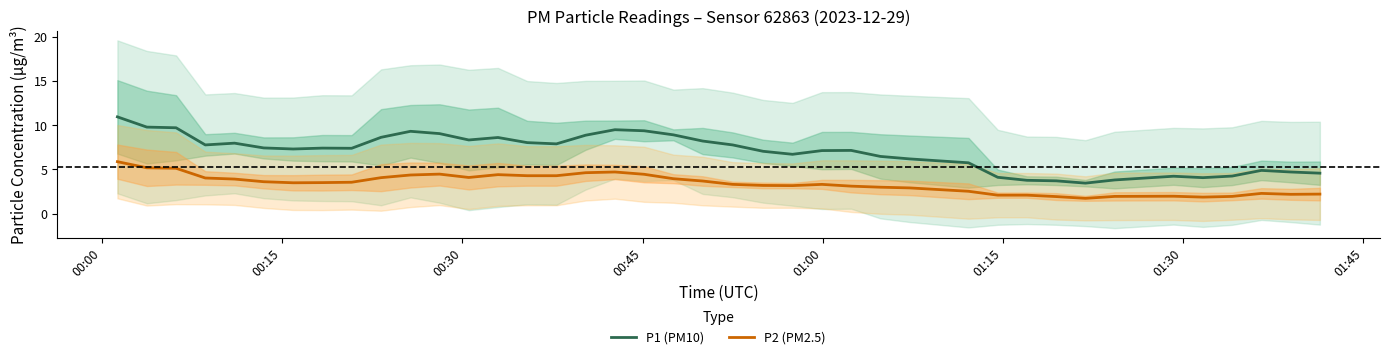

Reading left to right, what are all the values shown in this chart?

P1 (PM10): 10.9	9.8	9.7	7.8	8.0	7.4	7.3	7.4	7.4	8.6	9.3	9.0	8.3	8.6	8.0	7.9	8.9	9.5	9.4	8.9	8.2	7.8	7.0	6.7	7.1	7.1	6.5	6.2	5.7	4.1	3.8	3.7	3.4	3.8	4.2	4.1	4.2	4.9	4.7	4.6
P2 (PM2.5): 5.9	5.2	5.1	4.0	3.9	3.6	3.5	3.5	3.5	4.1	4.4	4.5	4.1	4.4	4.3	4.3	4.6	4.7	4.4	3.9	3.7	3.3	3.2	3.2	3.3	3.1	3.0	2.9	2.5	2.1	2.1	1.9	1.7	1.9	2.0	1.9	1.9	2.3	2.2	2.2